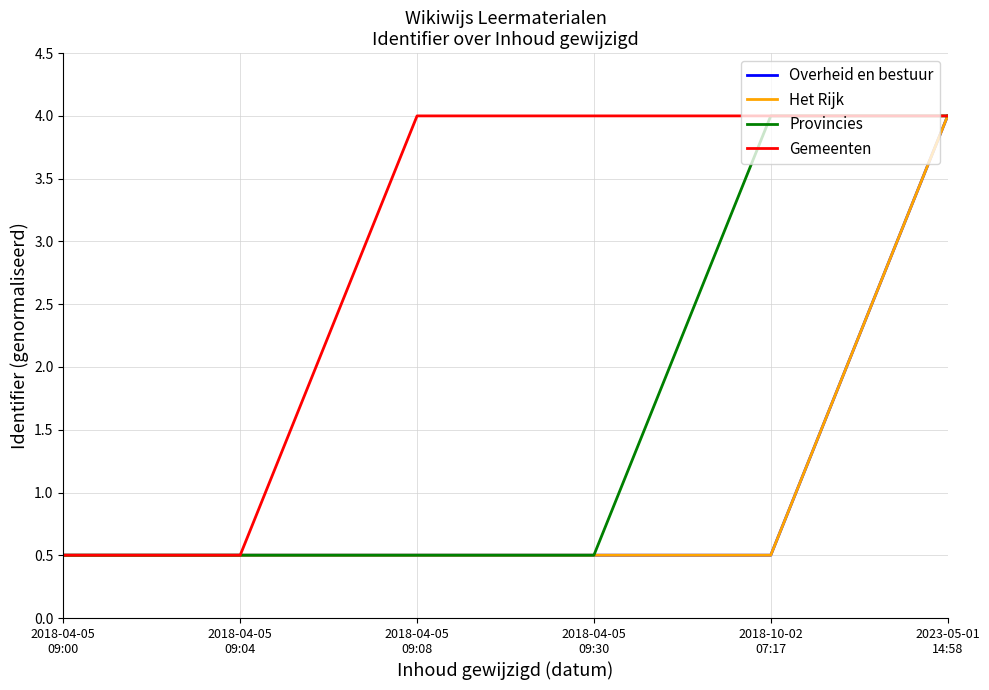

True or false: Provincies and Overheid en bestuur cross at least once.

False